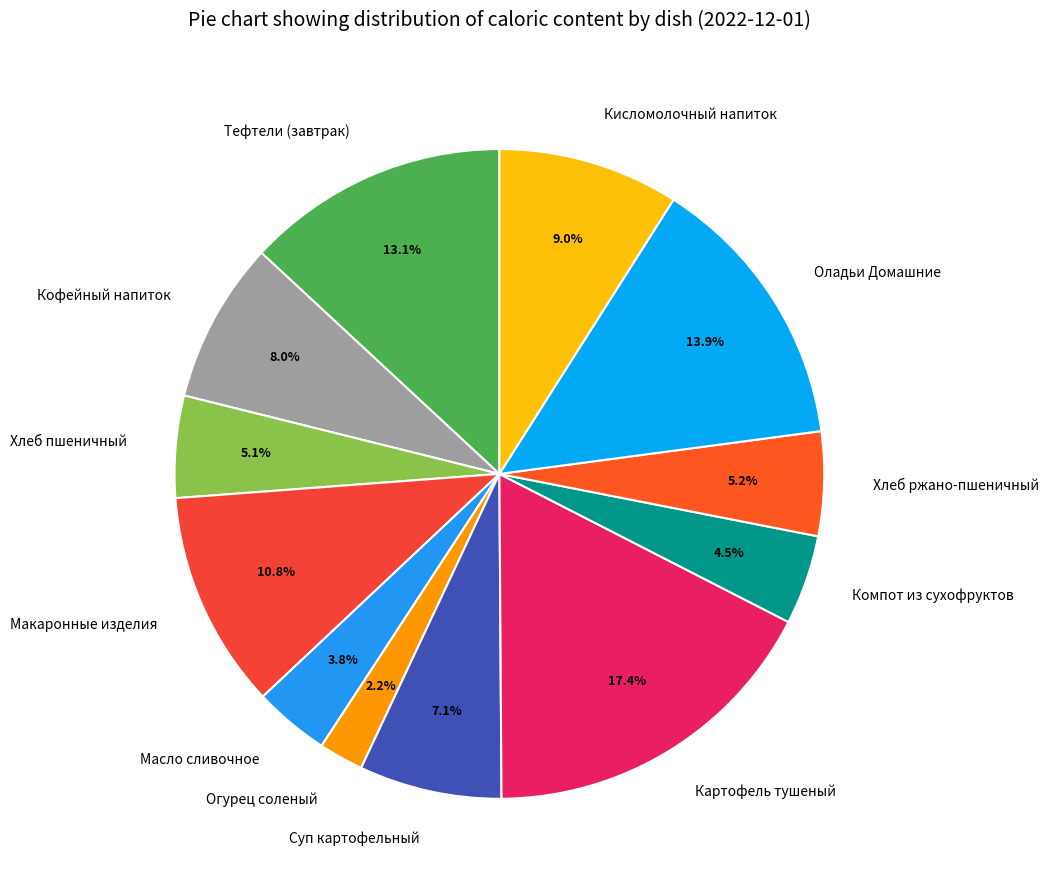

Is it true that Оладьи Домашние is 2% of the pie?

False